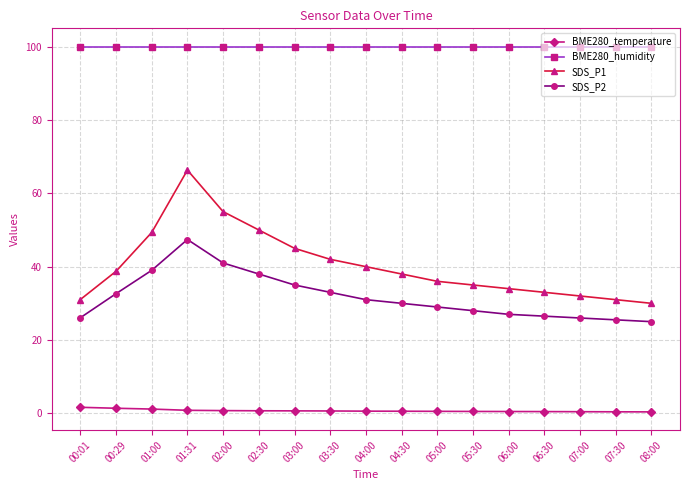

What is the value of the BME280_temperature point at the 16th from the left?

0.4